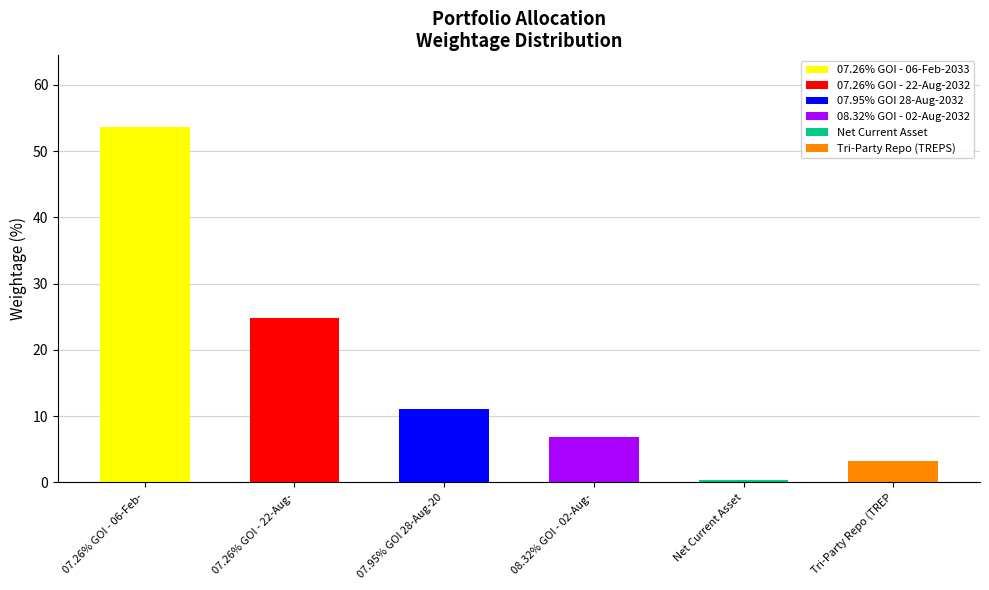

What is the total value across all series at 07.95% GOI 28-Aug-20?

11.1